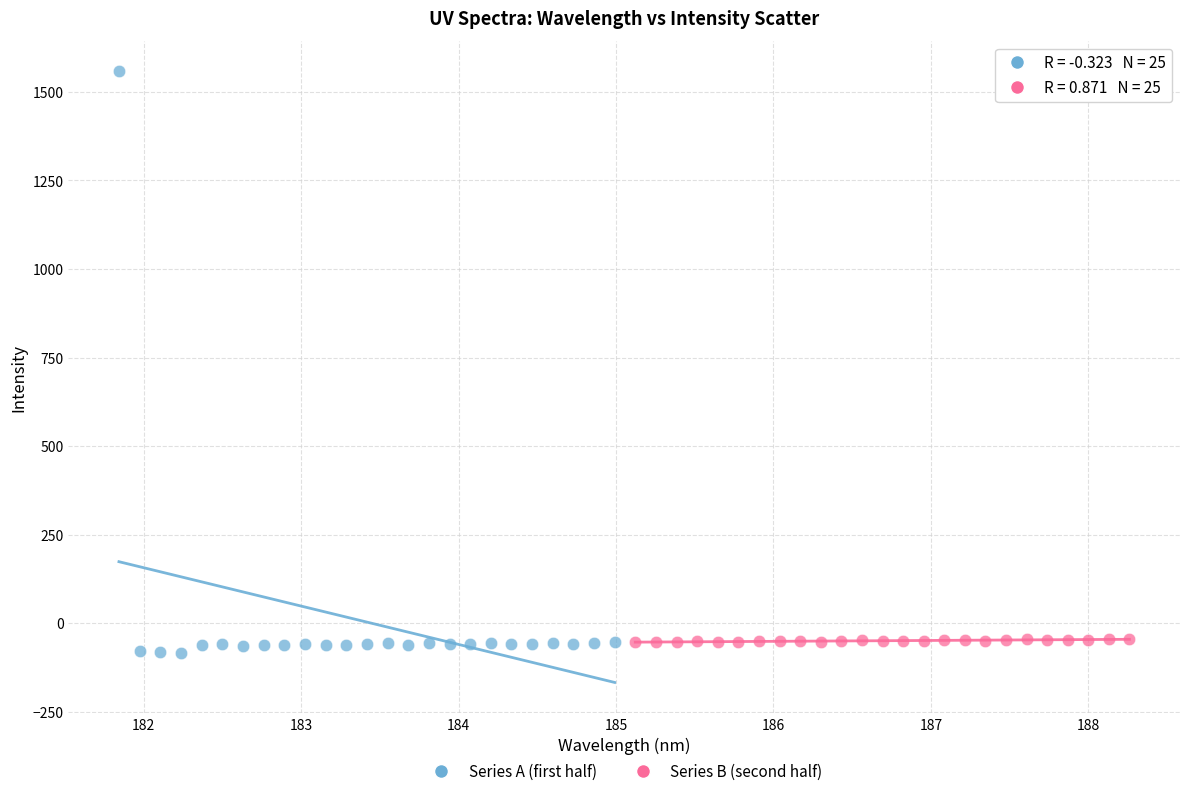

Which series has the largest Y range (max minus min)?

Series A (first half)